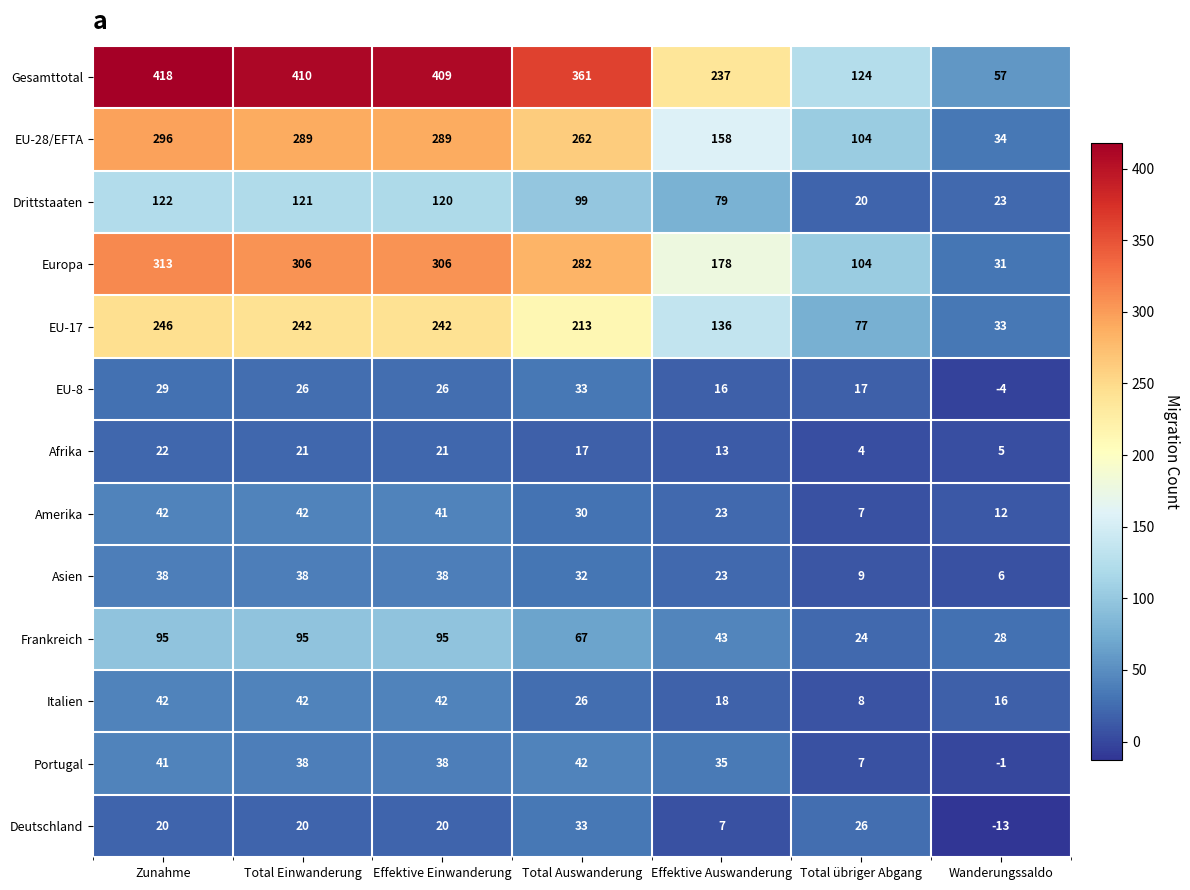

At which category is the sum across all series the highest?

Zunahme